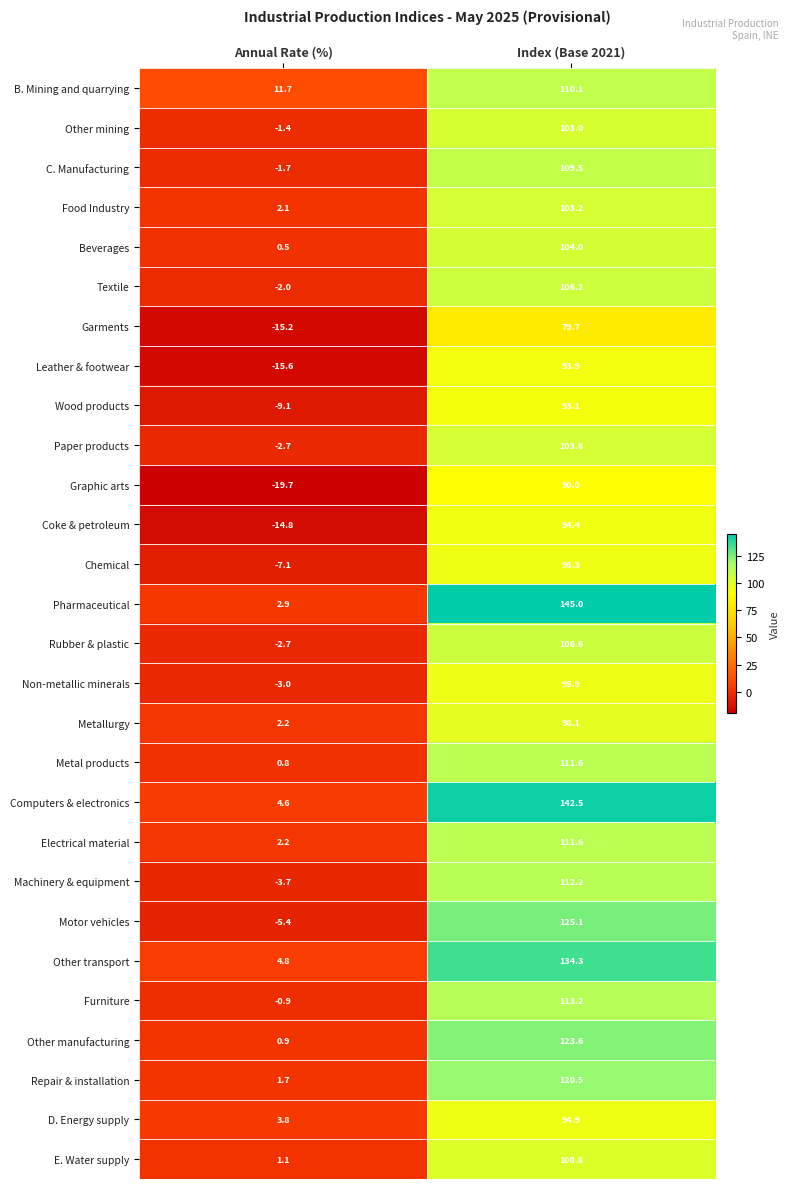

Is it true that Repair & installation equals 25.8 at Index (Base 2021)?

False